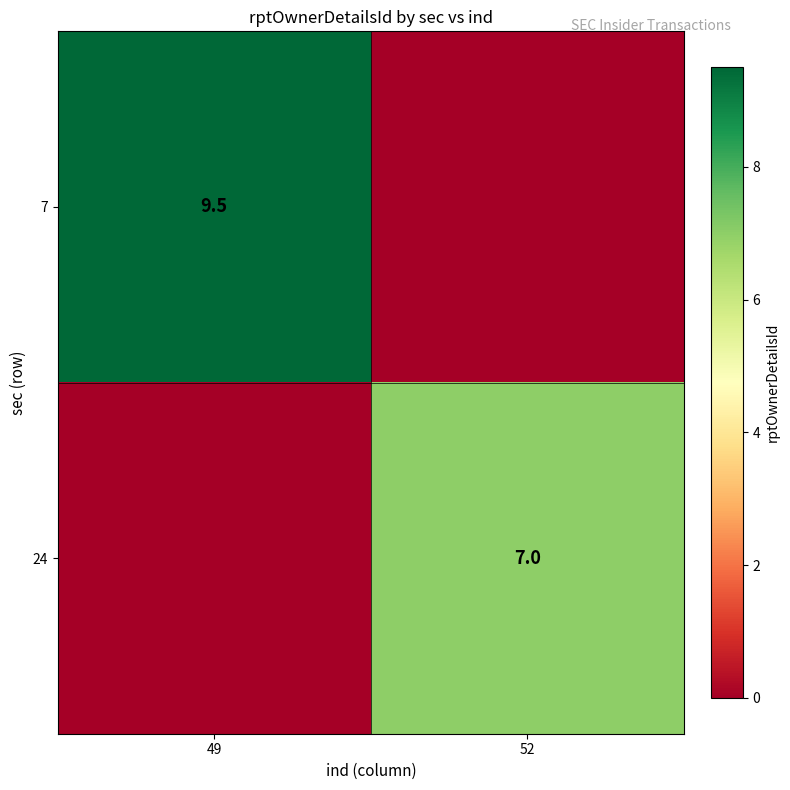

Is it true that 7 equals 6.5 at 49?

False